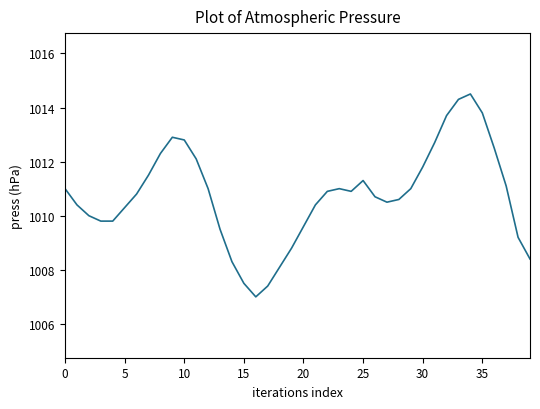

What is the difference between the maximum and minimum values?

7.5